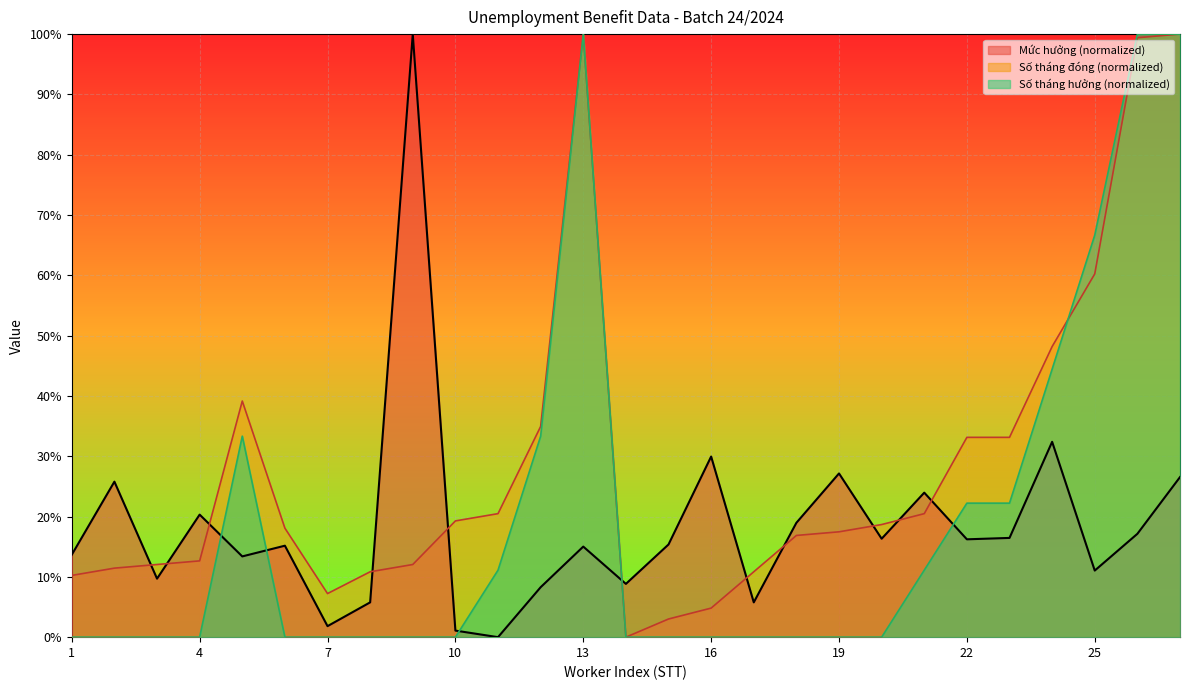

At which category does the chart reach its peak across all series?

9